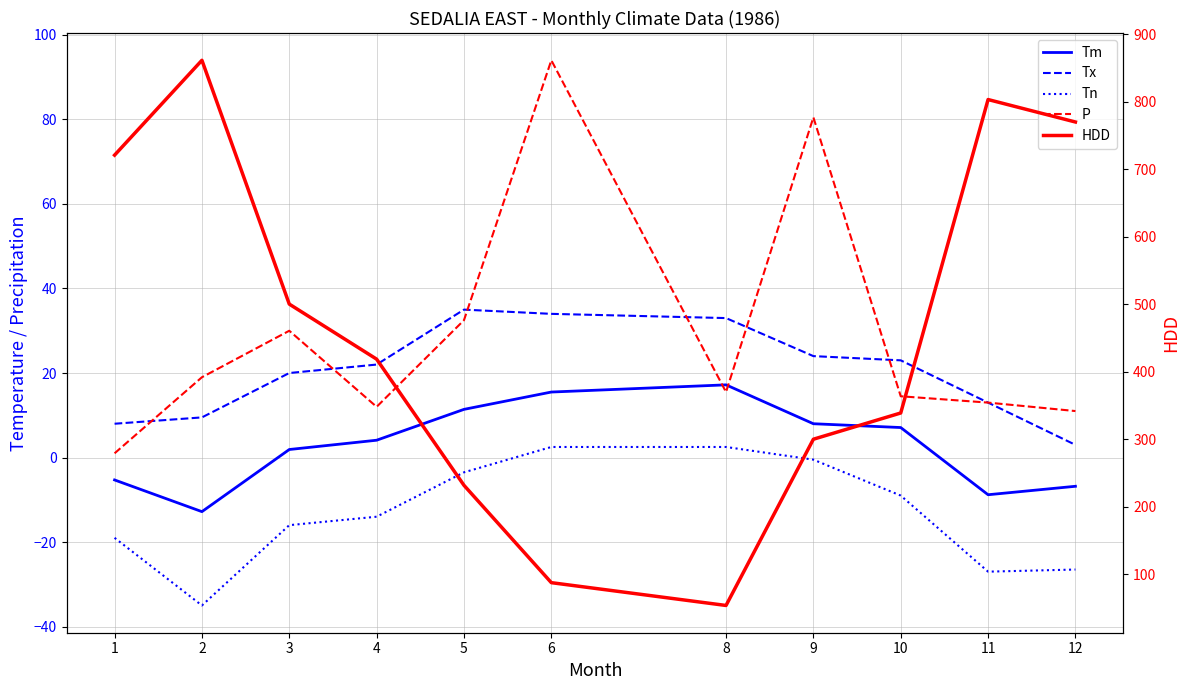

Which has a higher value, 4 or 11?

4